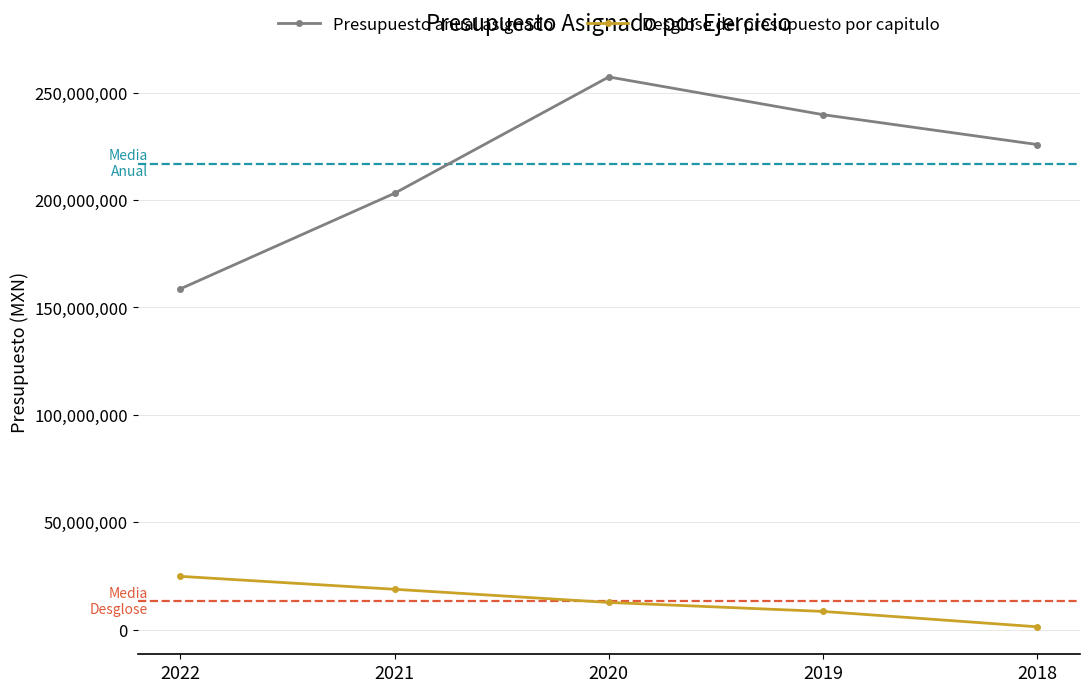

Reading left to right, transcribe all the data shown in this chart.

Presupuesto anual asignado: 2022=158636888	2021=203134034	2020=257294512	2019=239734248	2018=225825391
Desglose del presupuesto por capitulo: 2022=24768701	2021=18746530	2020=12615019	2019=8437324	2018=1282702